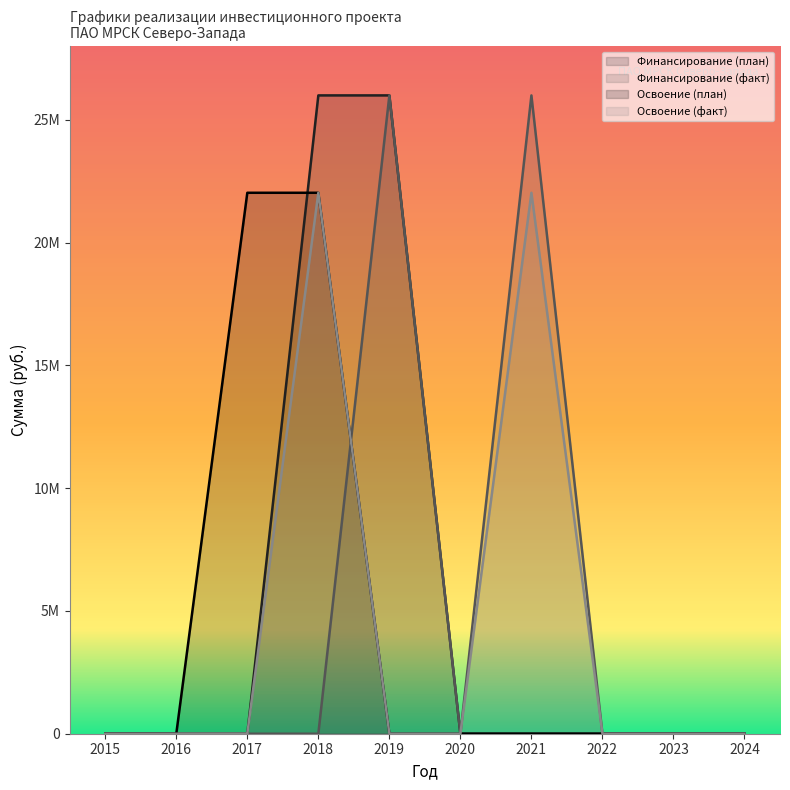

Where do Освоение (факт) and Финансирование (факт) first cross each other?

2018 and 2019